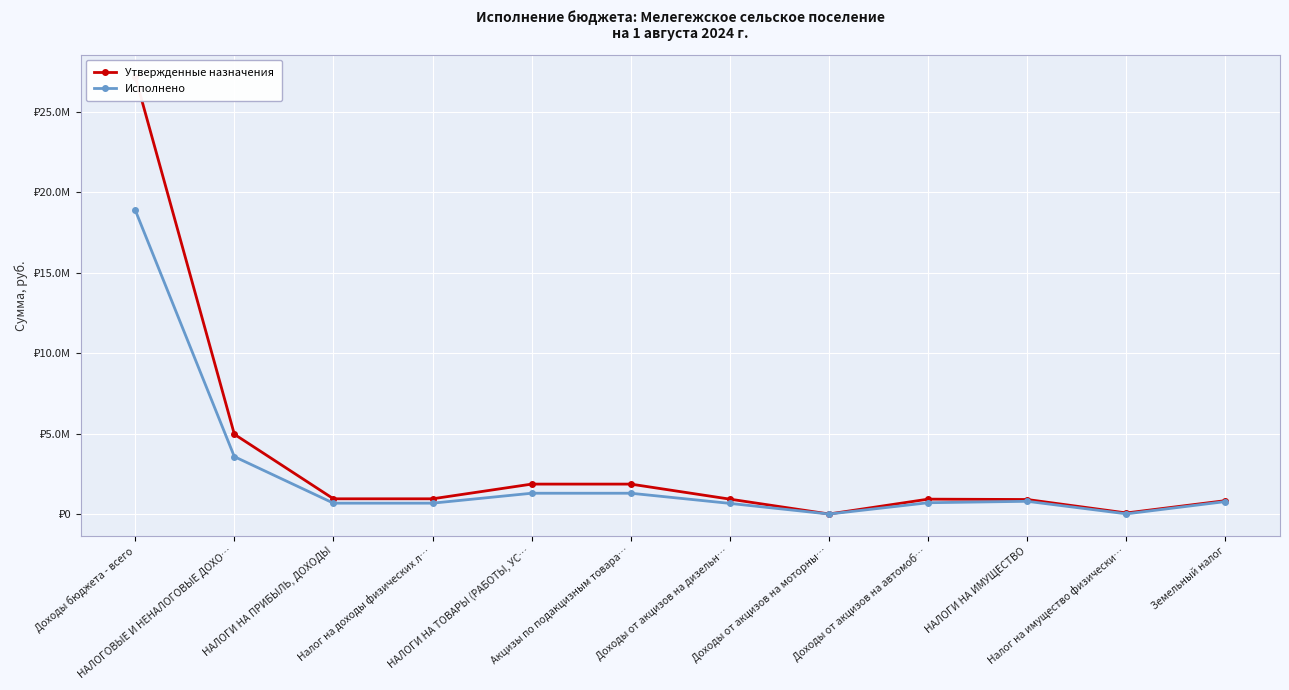

How many categories are shown in the chart?

12